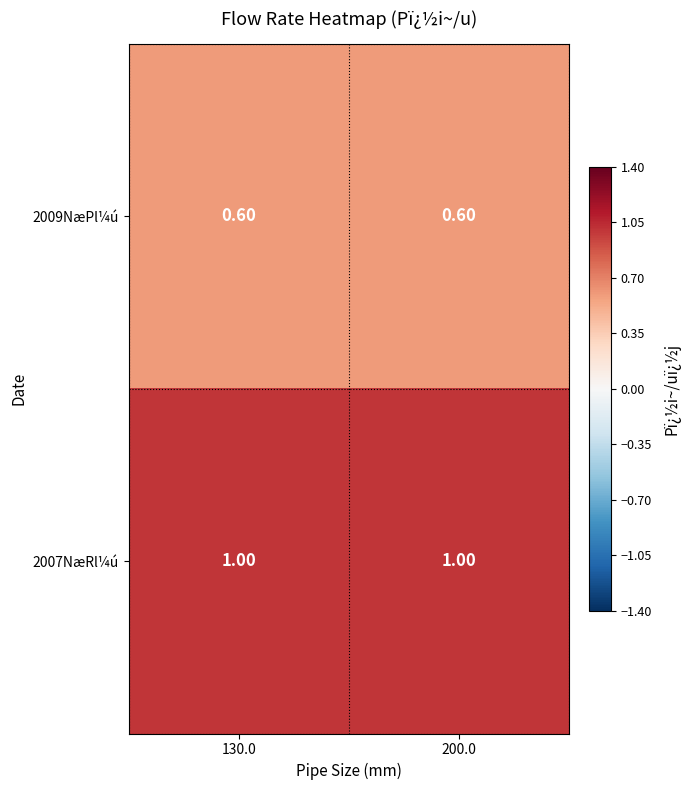

What is the greatest value displayed?

1.0